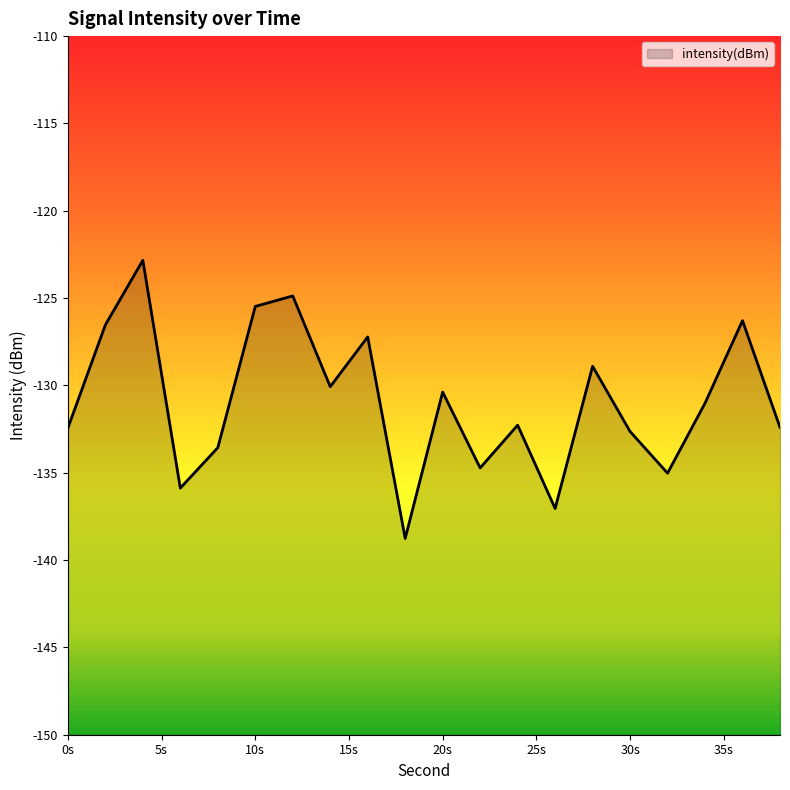

How many lines are shown in the chart?

1